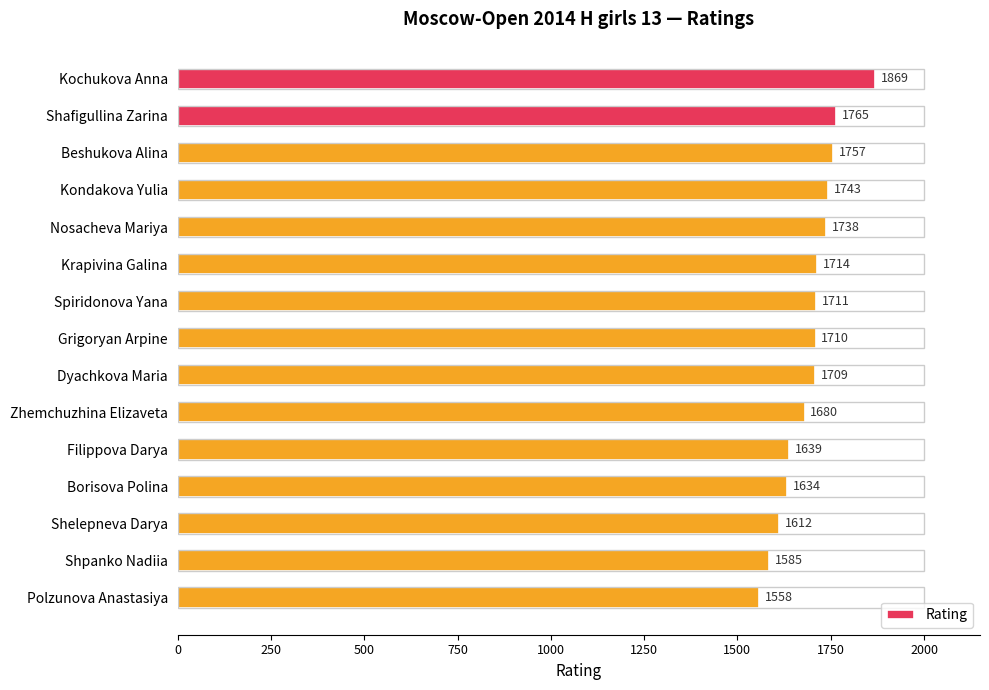

What is the change in value from Grigoryan Arpine to Shelepneva Darya?

-98